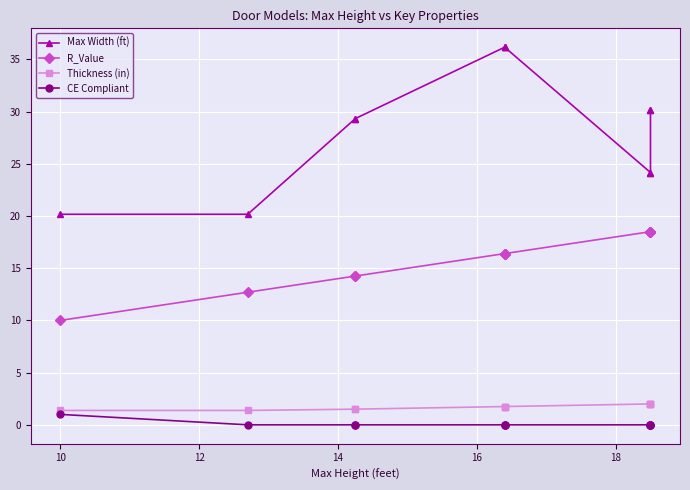

Which series has the widest spread of values?

Max Width (ft)